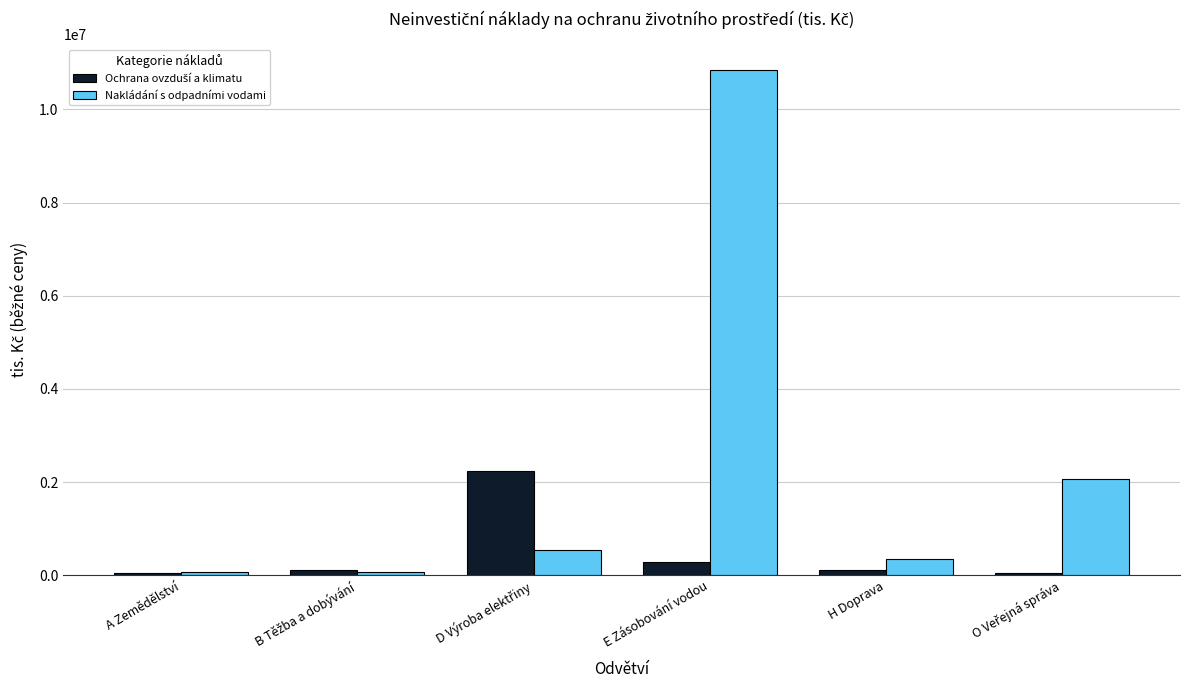

What is the difference between the maximum and minimum values in the Nakládání s odpadními vodami series?

10783798